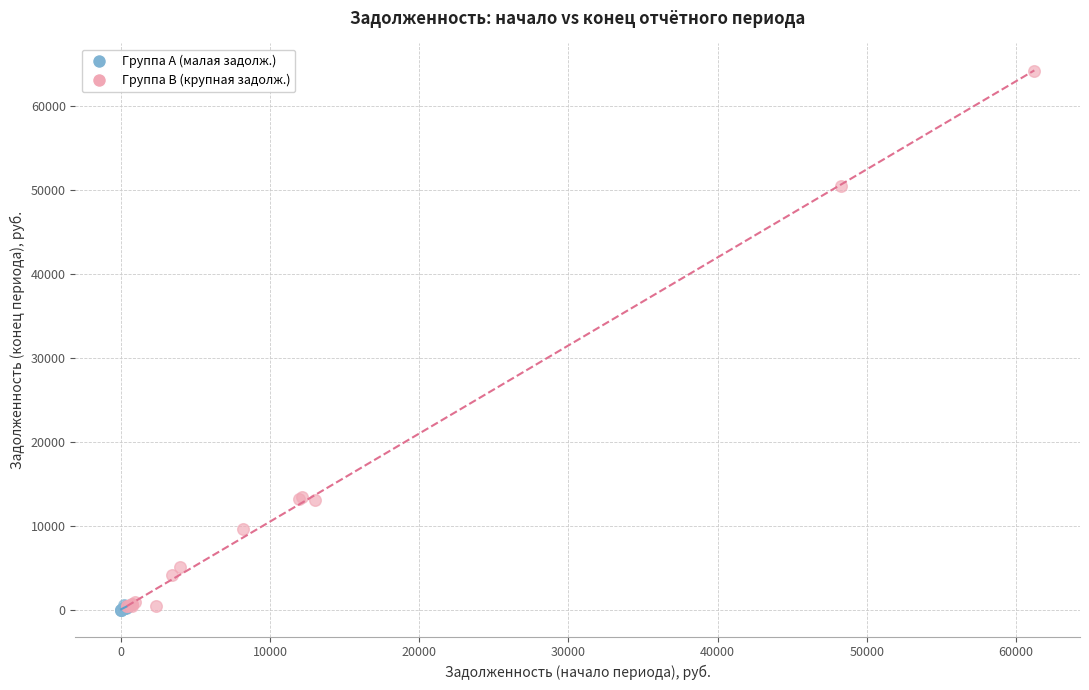

Which series has the largest Y range (max minus min)?

Группа B (крупная задолж.)